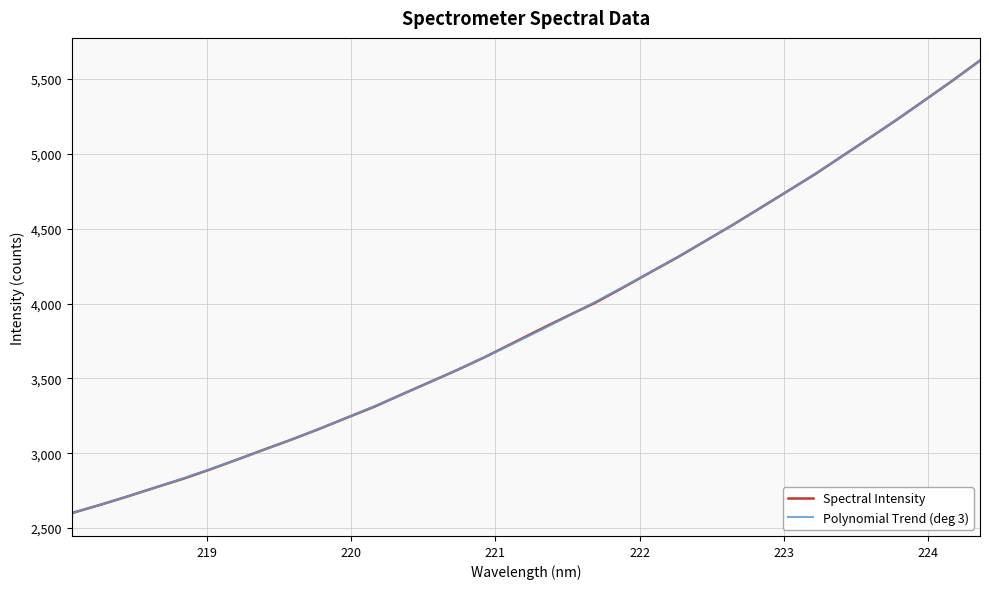

What is the maximum value shown in the chart?

5624.1